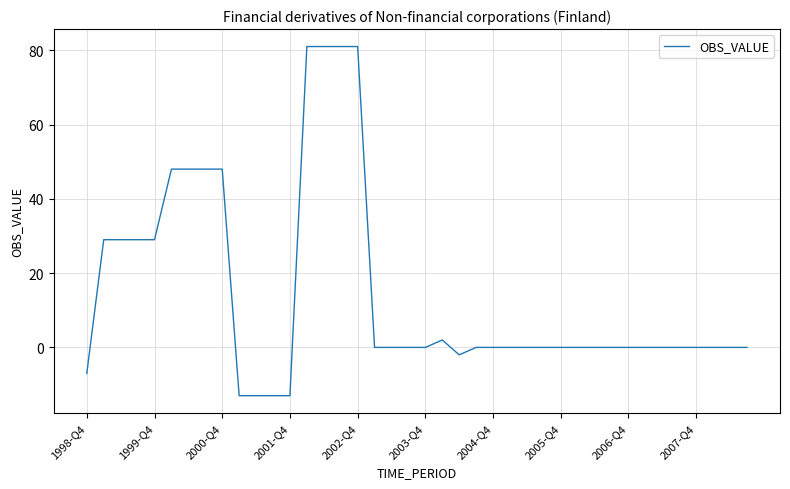

What is the difference between the maximum and minimum values?

94